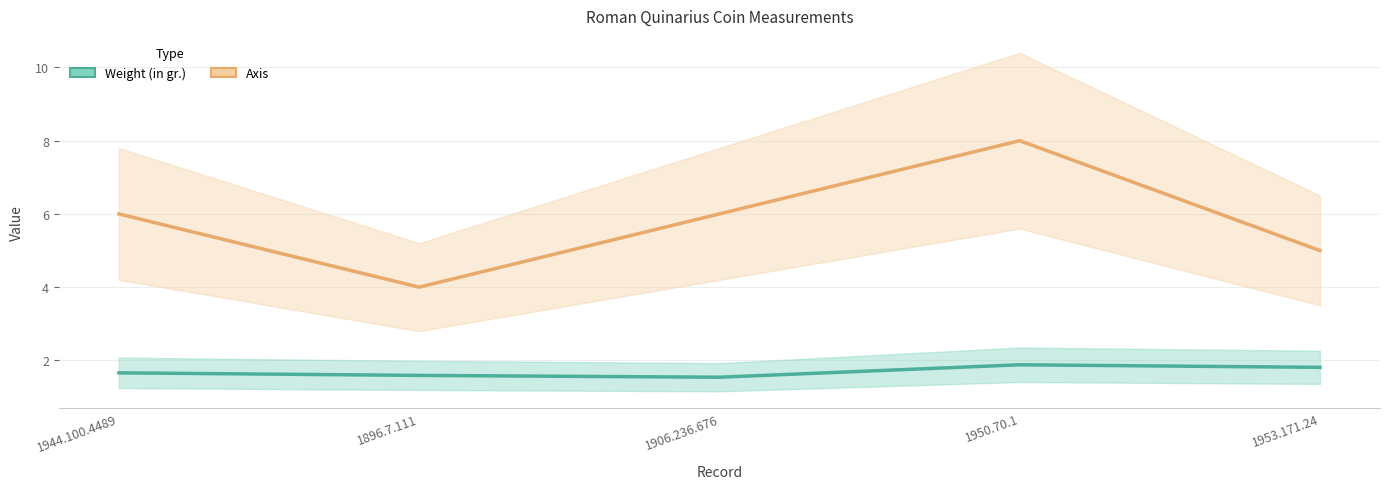

True or false: Weight (in gr.) has more than 2 points higher than both neighbors.

False